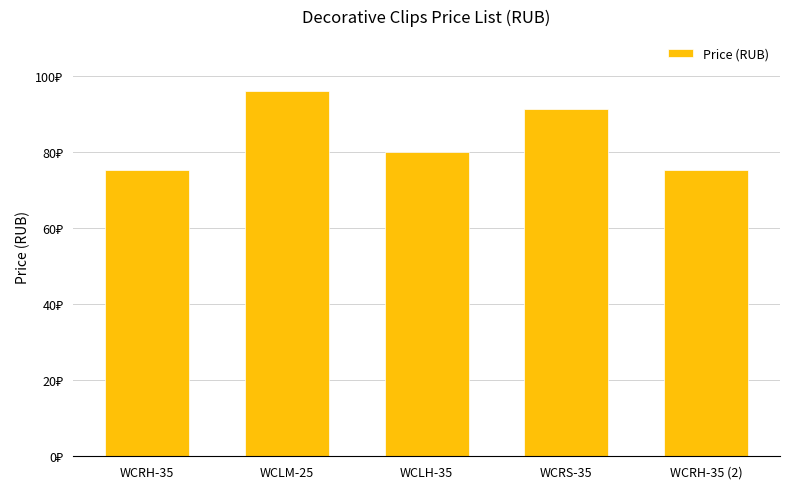

What is the label of the 4th bar from the right?

WCLM-25